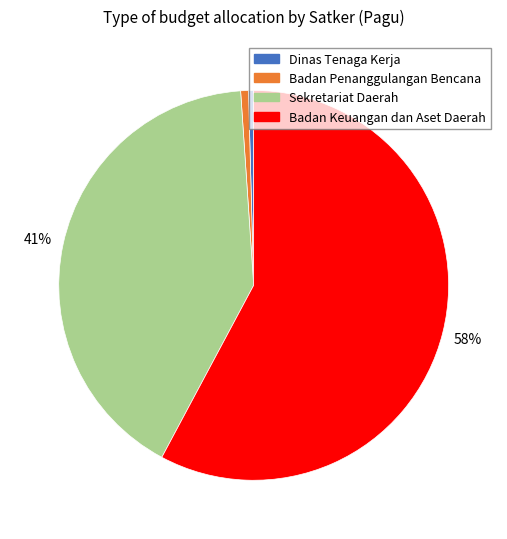

Which has a higher value, Sekretariat Daerah or Badan Penanggulangan Bencana?

Sekretariat Daerah